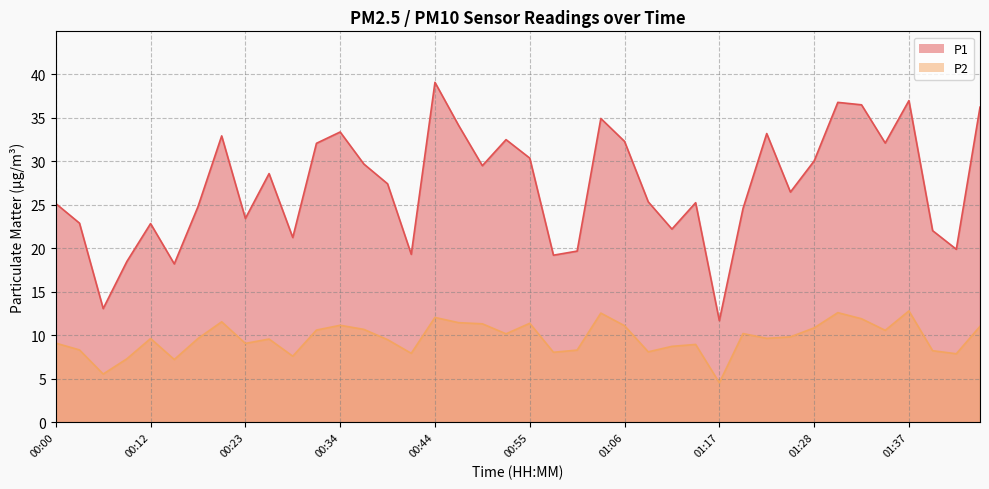

Is the value of P2 at 01:43 greater than the value of P1 at 00:23?

No